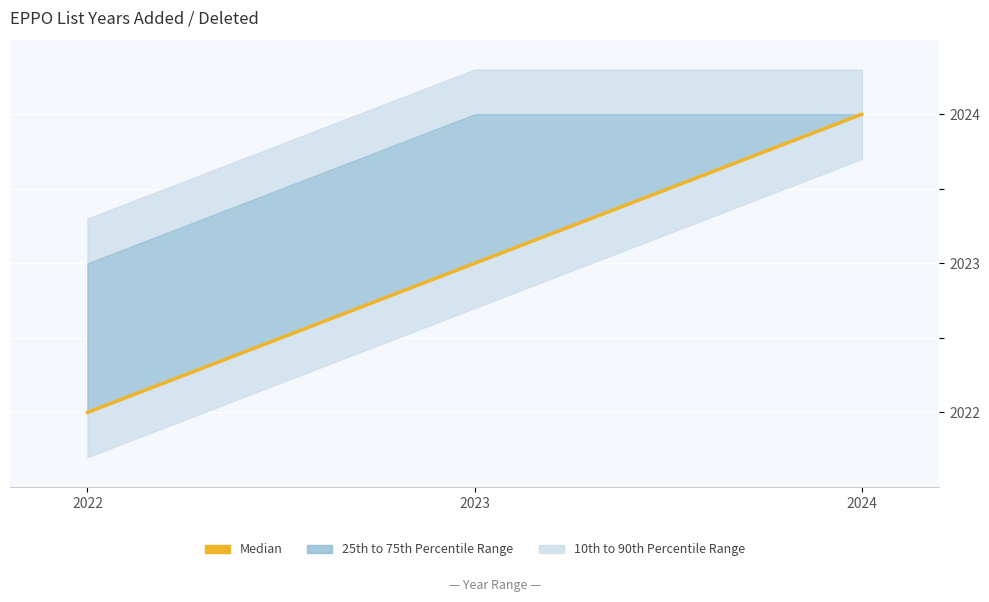

Which category has the highest value across all series?

2024